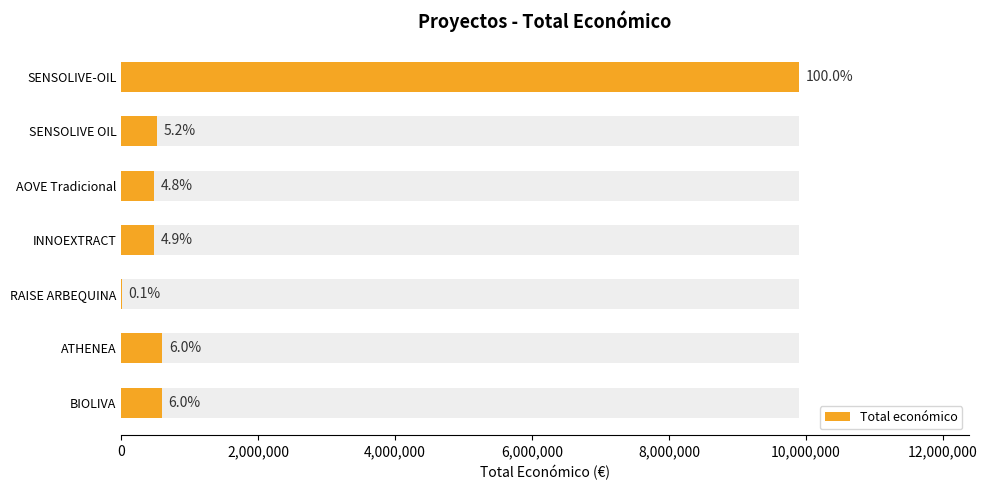

What is the sum of the values at SENSOLIVE OIL and AOVE Tradicional?

998009